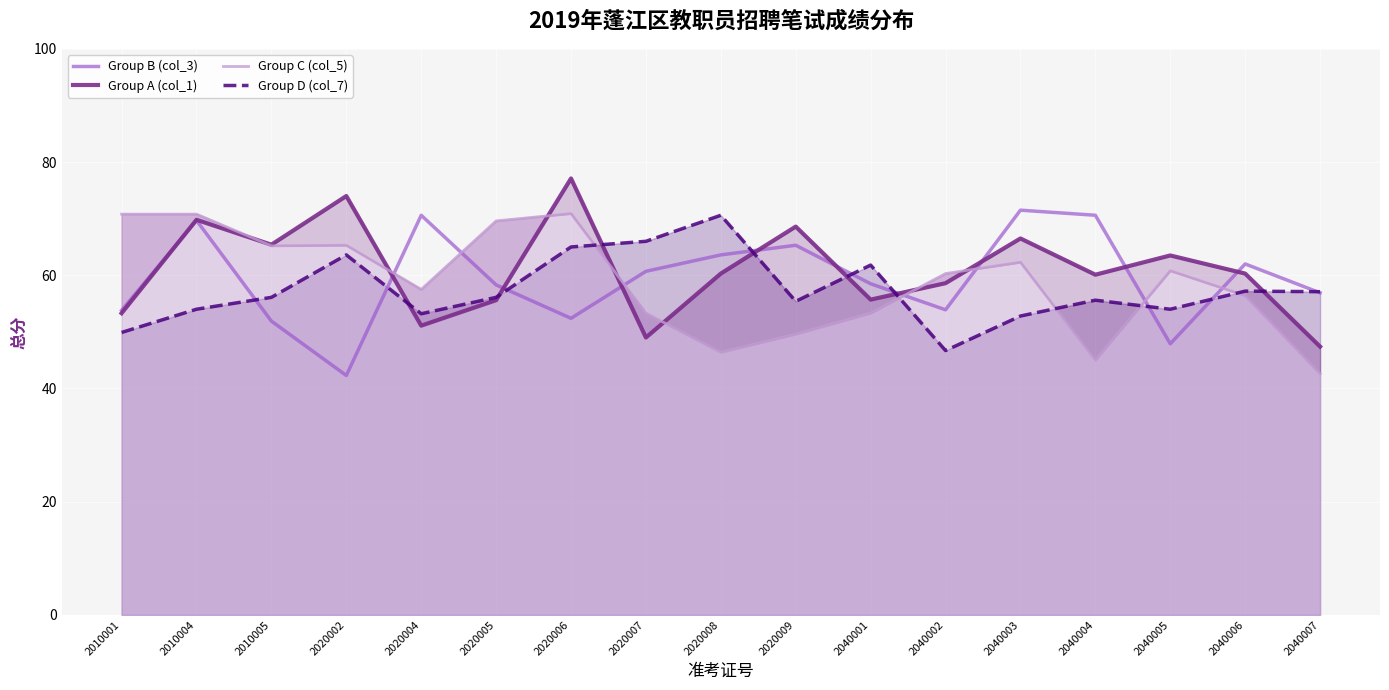

At which label does Group D (col_7) reach its minimum?

2040002